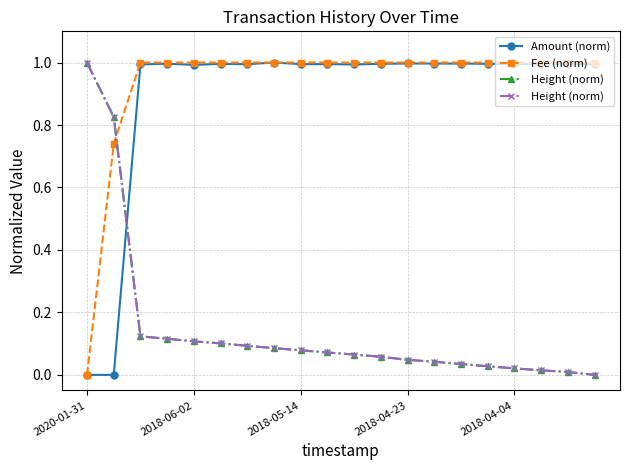

The Amount (norm) series shows 1.3 at 2018-04-04. True or false?

False